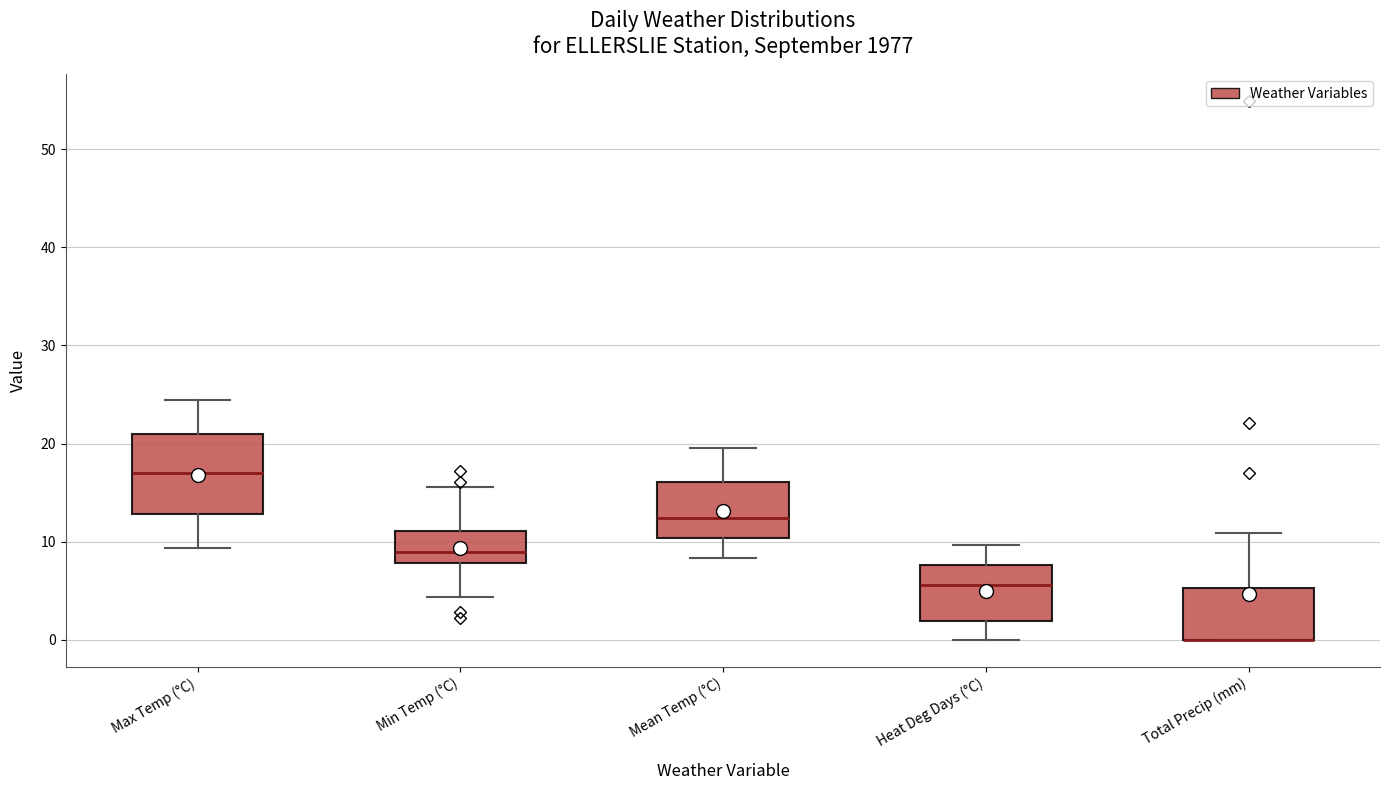

Reading left to right, read every box against the y-axis: the position of its median line, the range the box covers, and the ends of its whiskers. The values are not printed on the chart, so give them approximately, as read against the axis.

Max Temp (°C): median 17, box 13 to 21, whiskers 9 to 24
Min Temp (°C): median 9, box 8 to 11, whiskers 4 to 16
Mean Temp (°C): median 12, box 10 to 16, whiskers 8 to 20
Heat Deg Days (°C): median 6, box 2 to 8, whiskers 0 to 10
Total Precip (mm): median 0 (drawn on the box's lower edge), box 0 to 5, whiskers 0 to 11